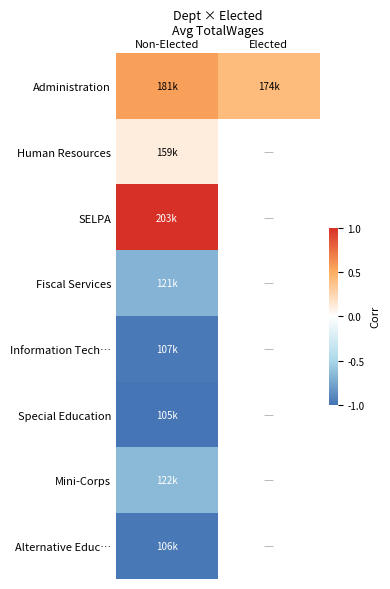

At which label does Alternative Educ… reach its minimum?

Non-Elected